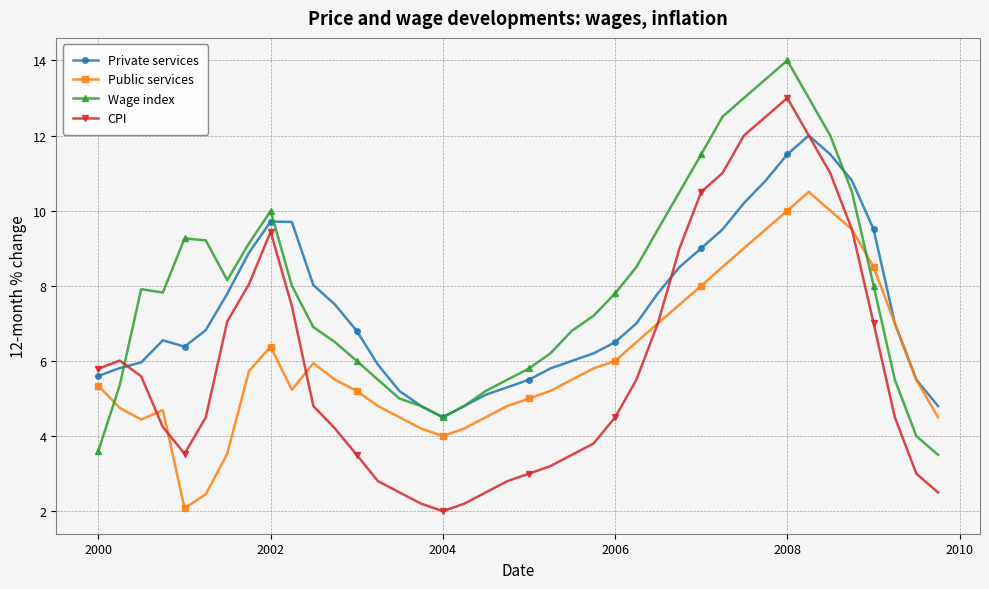

Is this an area chart (filled region under the line)?

No